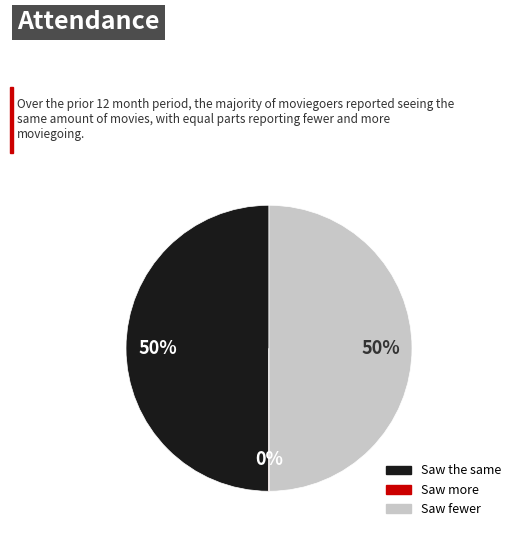

To the nearest percent, what is the difference between the largest and smallest slice percentages?

50%